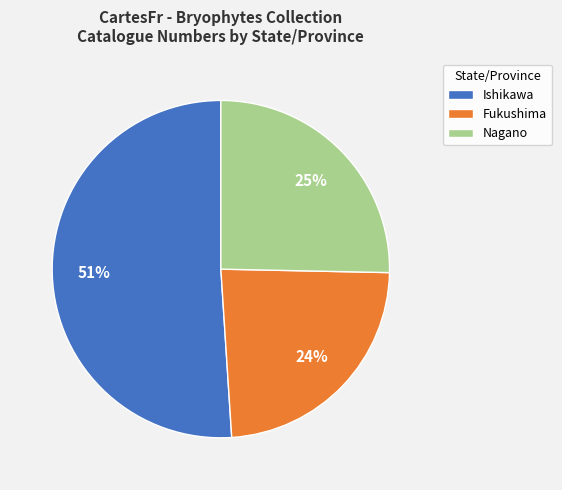

Rank the categories by value from highest to lowest.

Ishikawa, Nagano, Fukushima